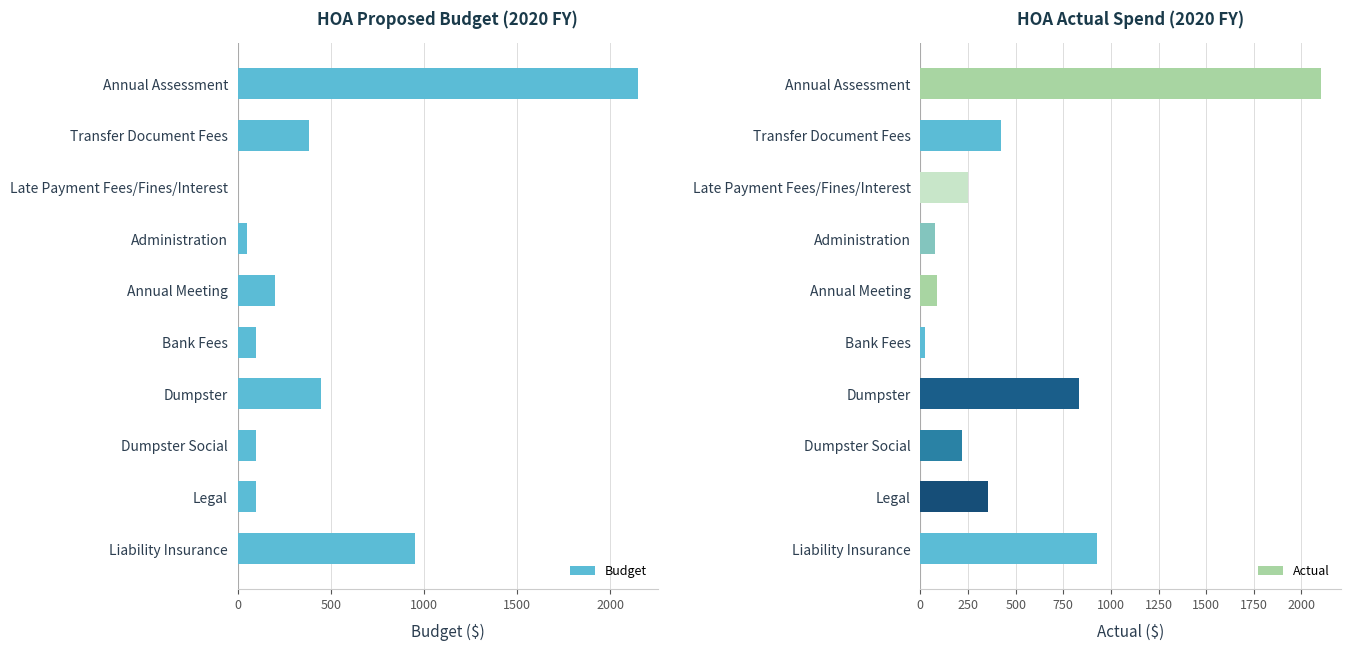

The Actual series shows 216.3 at Dumpster Social. True or false?

True